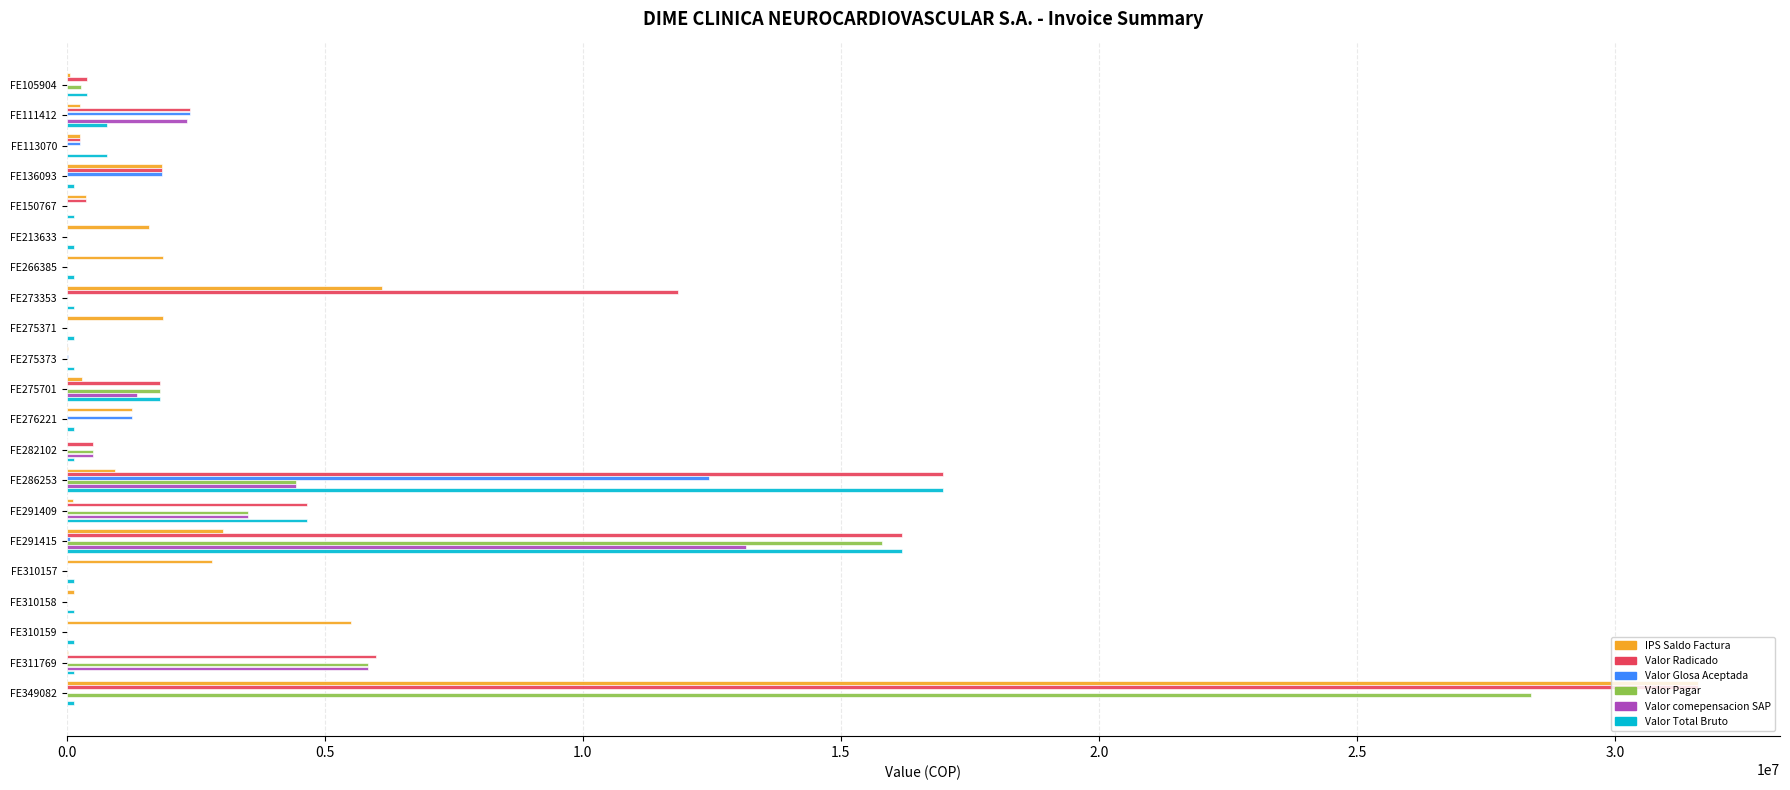

What is the highest value of the Valor Radicado series?

31619551